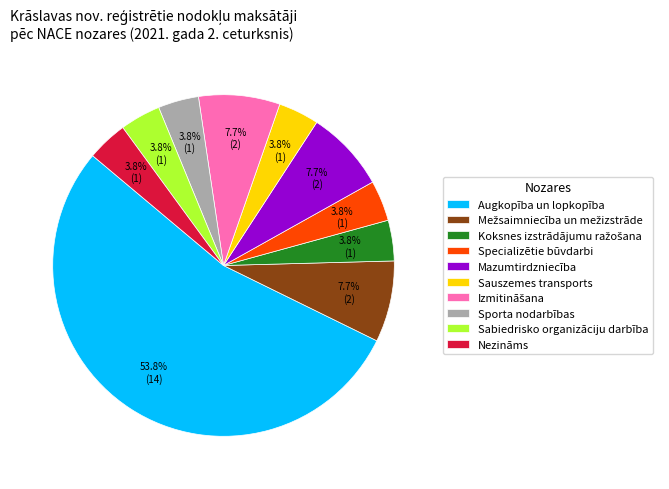

What percentage do Specializētie būvdarbi and Mazumtirdzniecība together represent?

11.5%